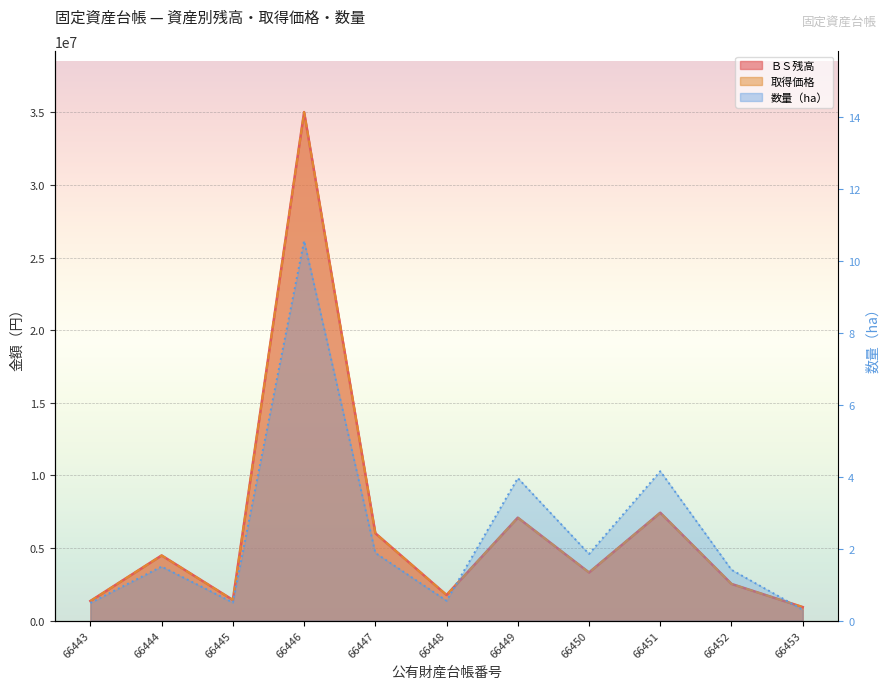

True or false: 数量 and 取得価格 cross at least once.

False